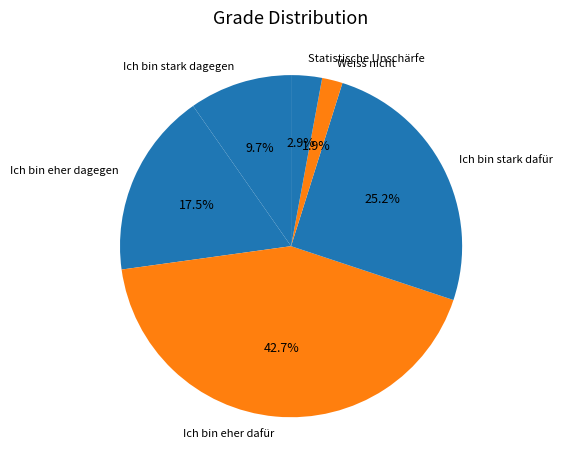

Is Statistische Unschärfe the majority of the pie?

No